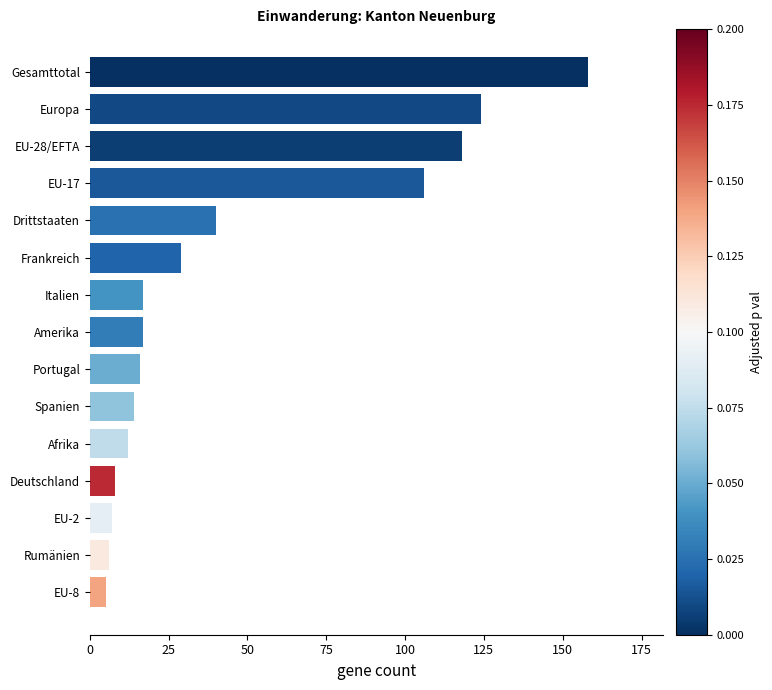

What is the sum of all values?

677